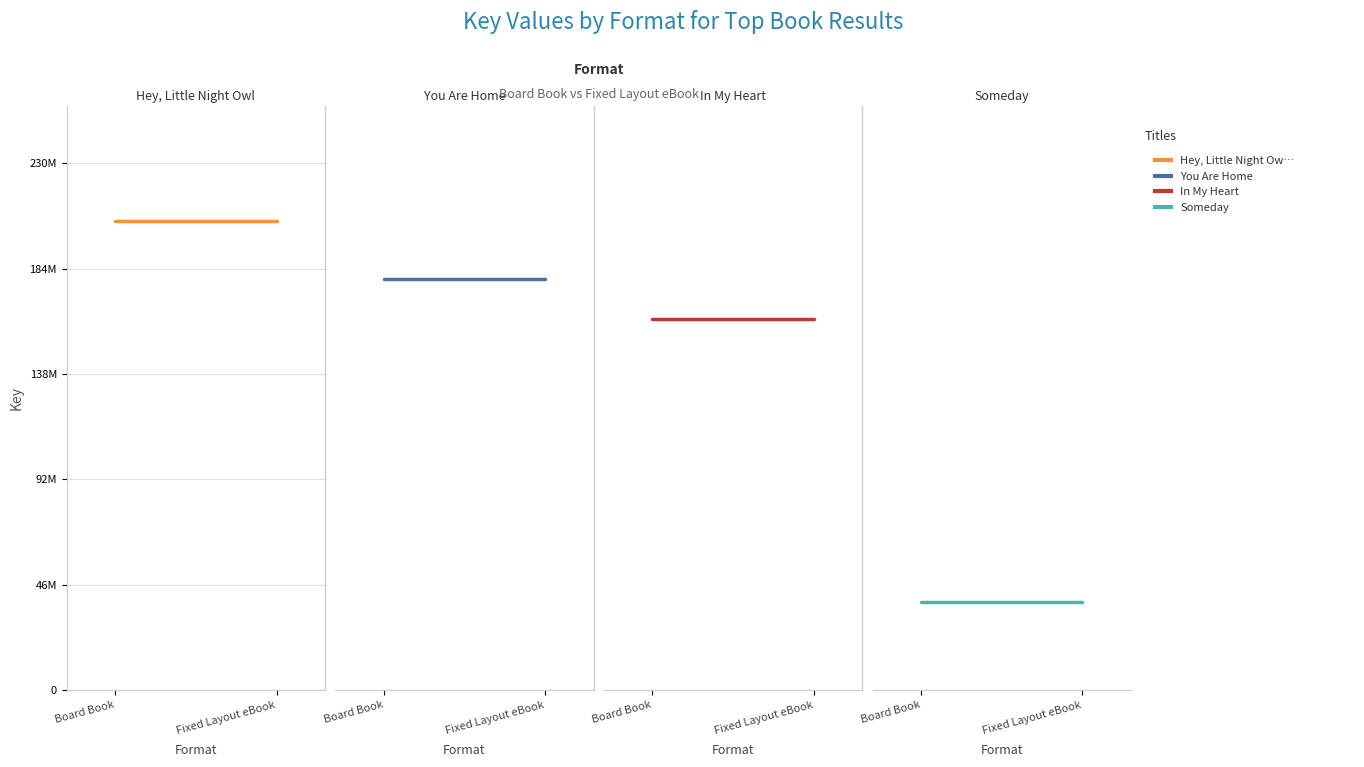

Count the number of categories in the chart.

2